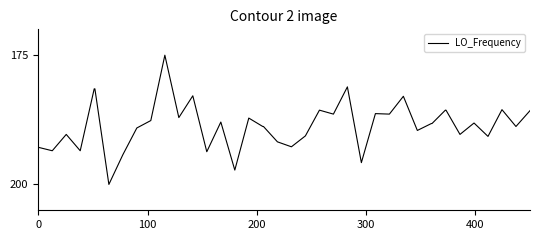

What is the smallest value displayed?

175.0